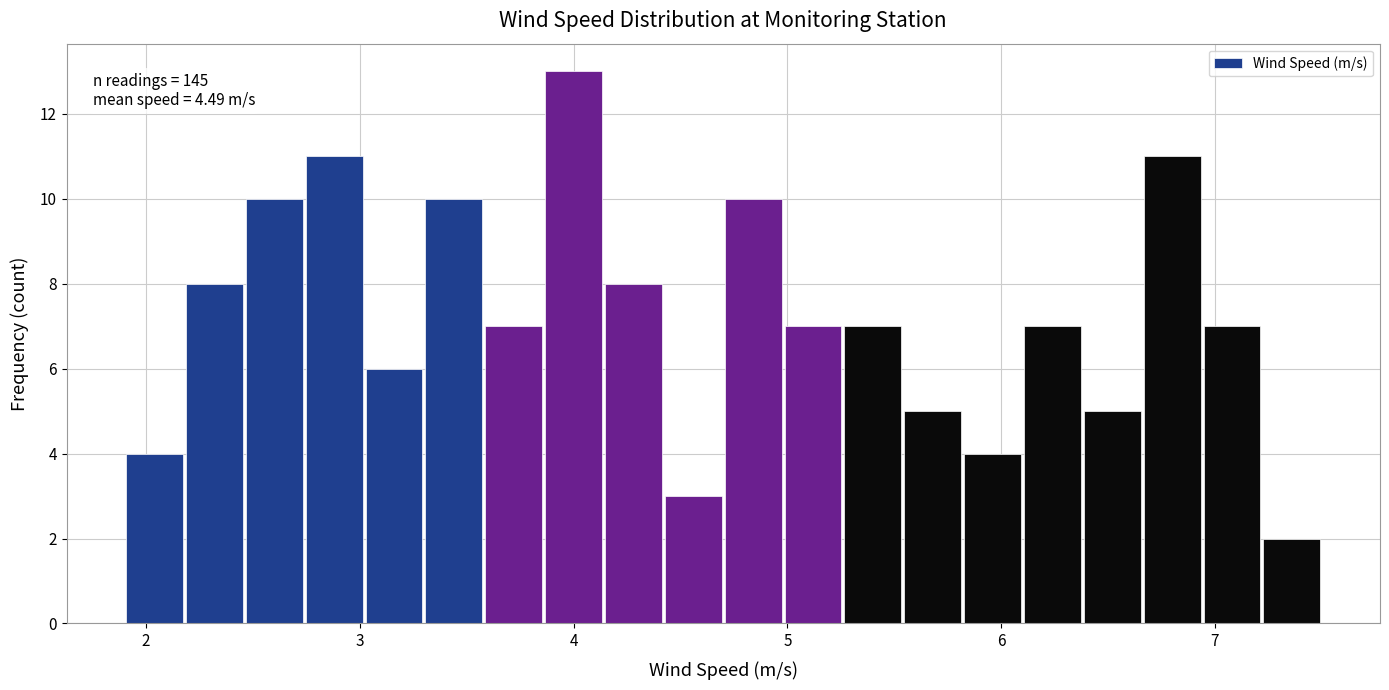

Read against the x-axis, roughly where is the centre of the tallest bar?

4.0